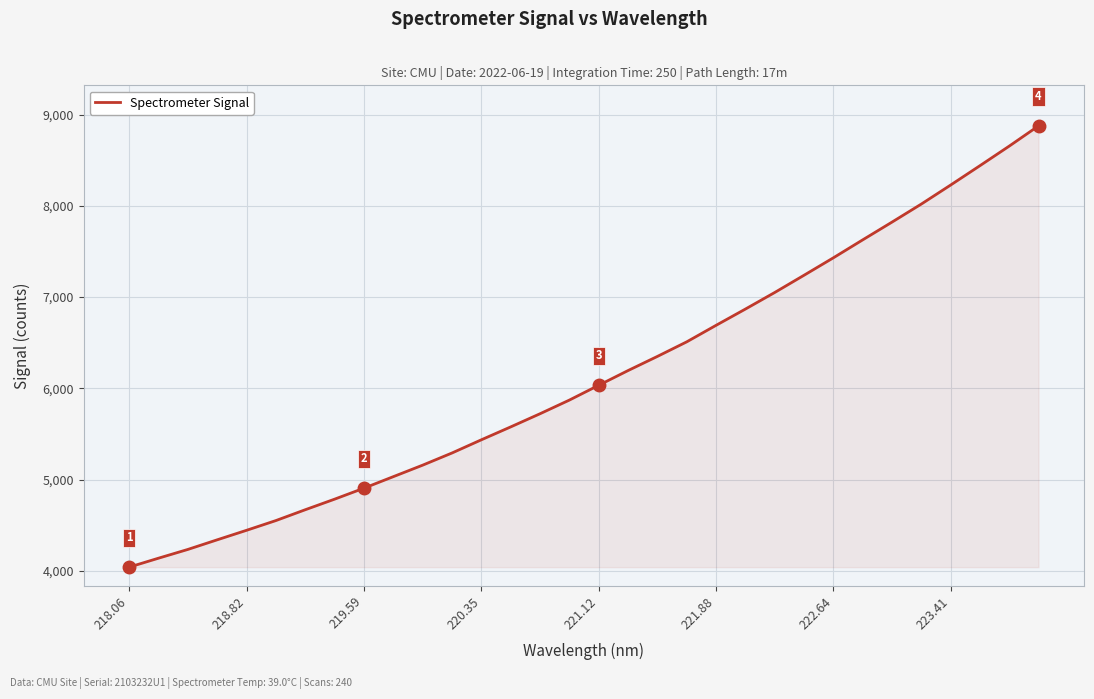

Does the chart have visible grid lines?

Yes